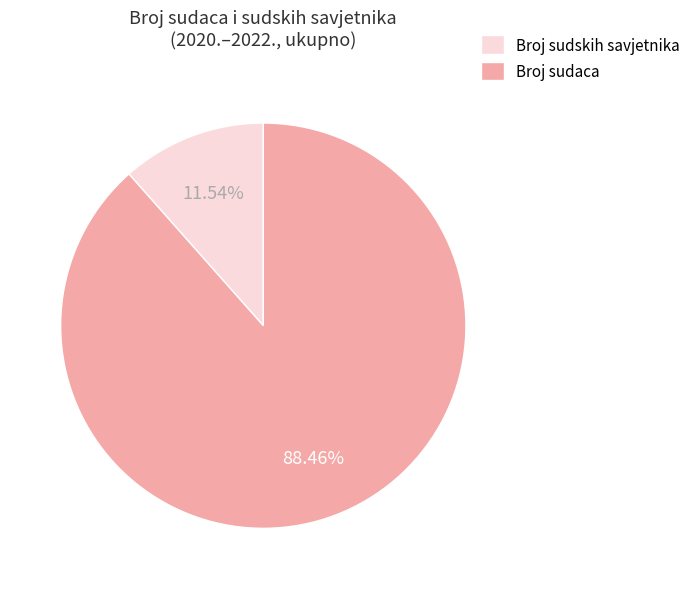

What is the majority slice?

Broj sudaca